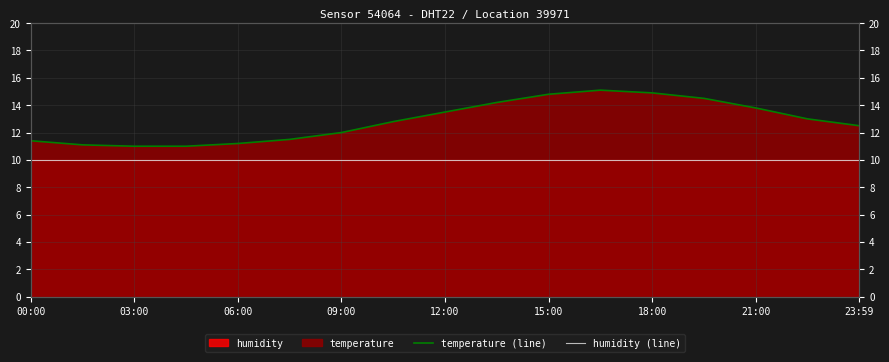

What is the average value of the temperature (line) series?

12.8